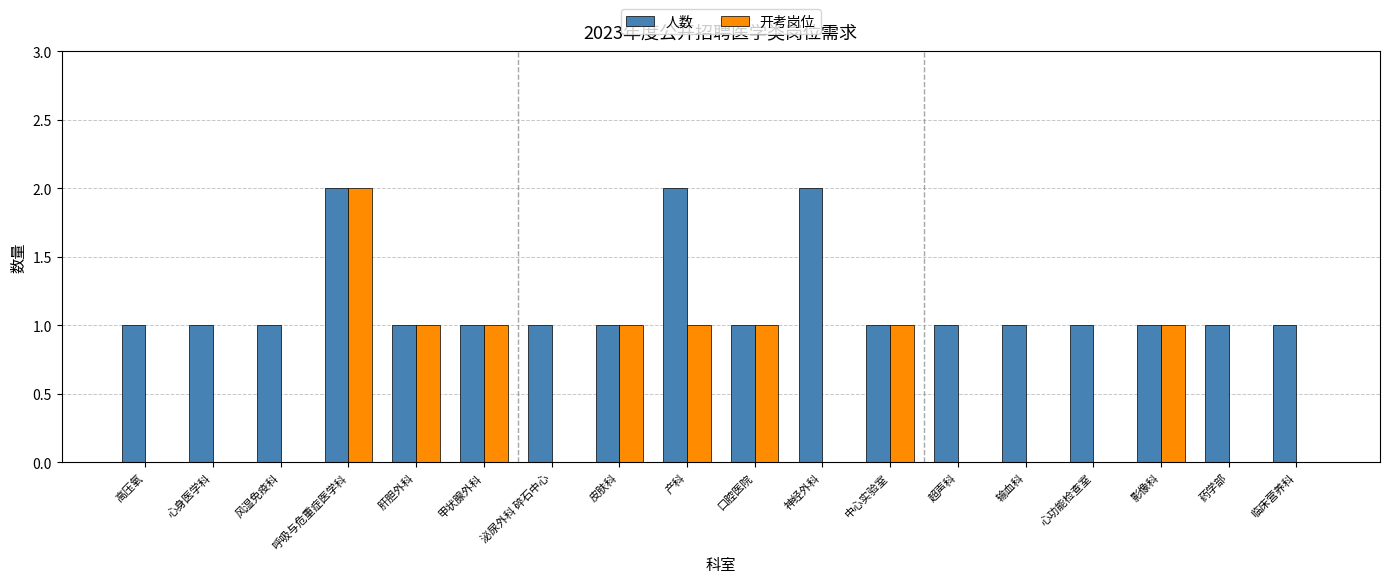

Between 呼吸与危重症医学科 and 药学部, which series saw the biggest shift?

开考岗位